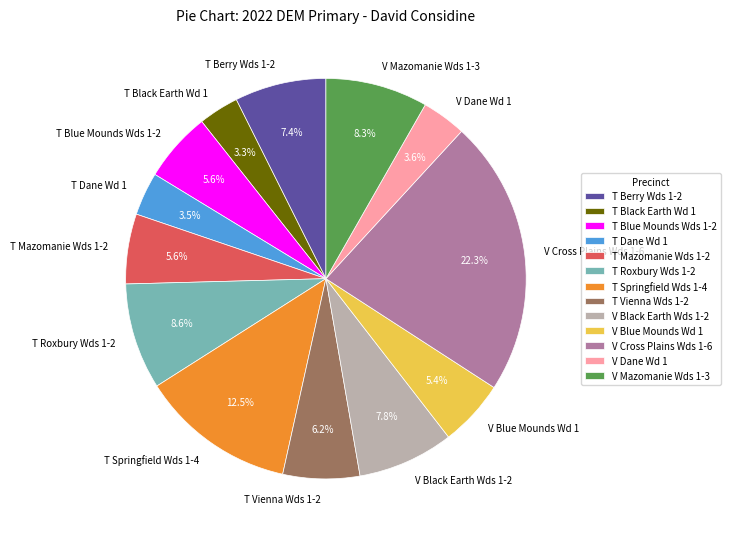

The V Mazomanie Wds 1-3 slice represents 22% of the pie. True or false?

False